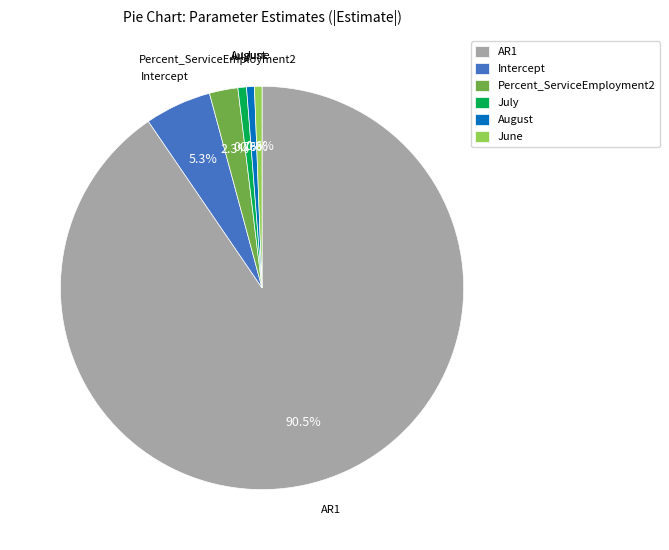

Which slice is the largest?

AR1